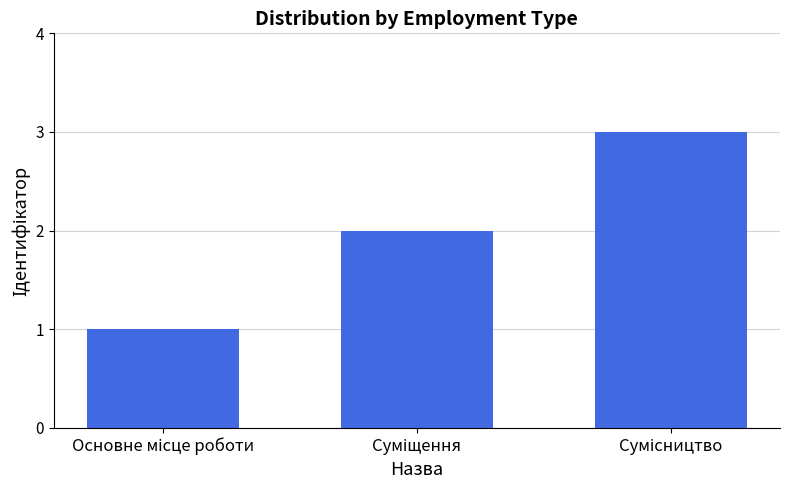

What is the greatest value displayed?

3